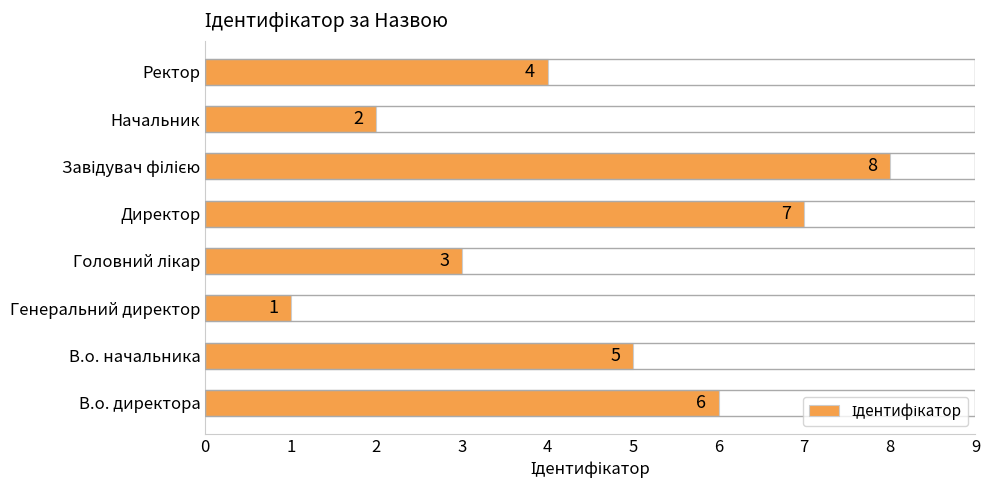

How many values are between 3 and 7?

5